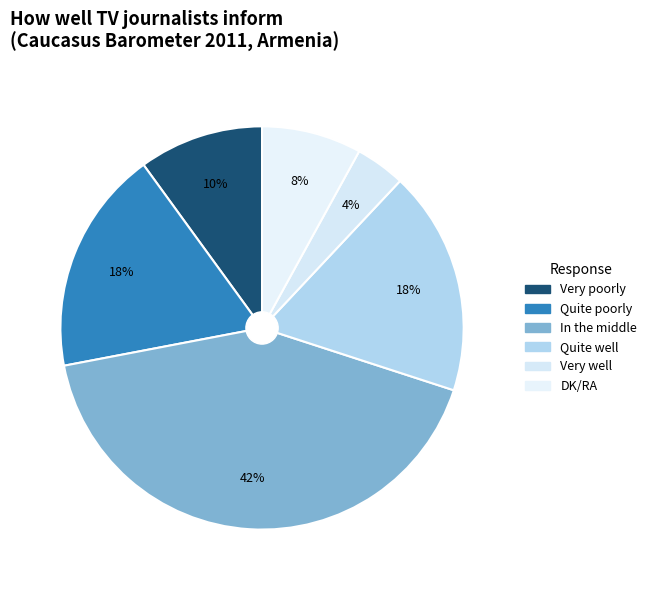

Is the sum of DK/RA and Very well greater than half?

No